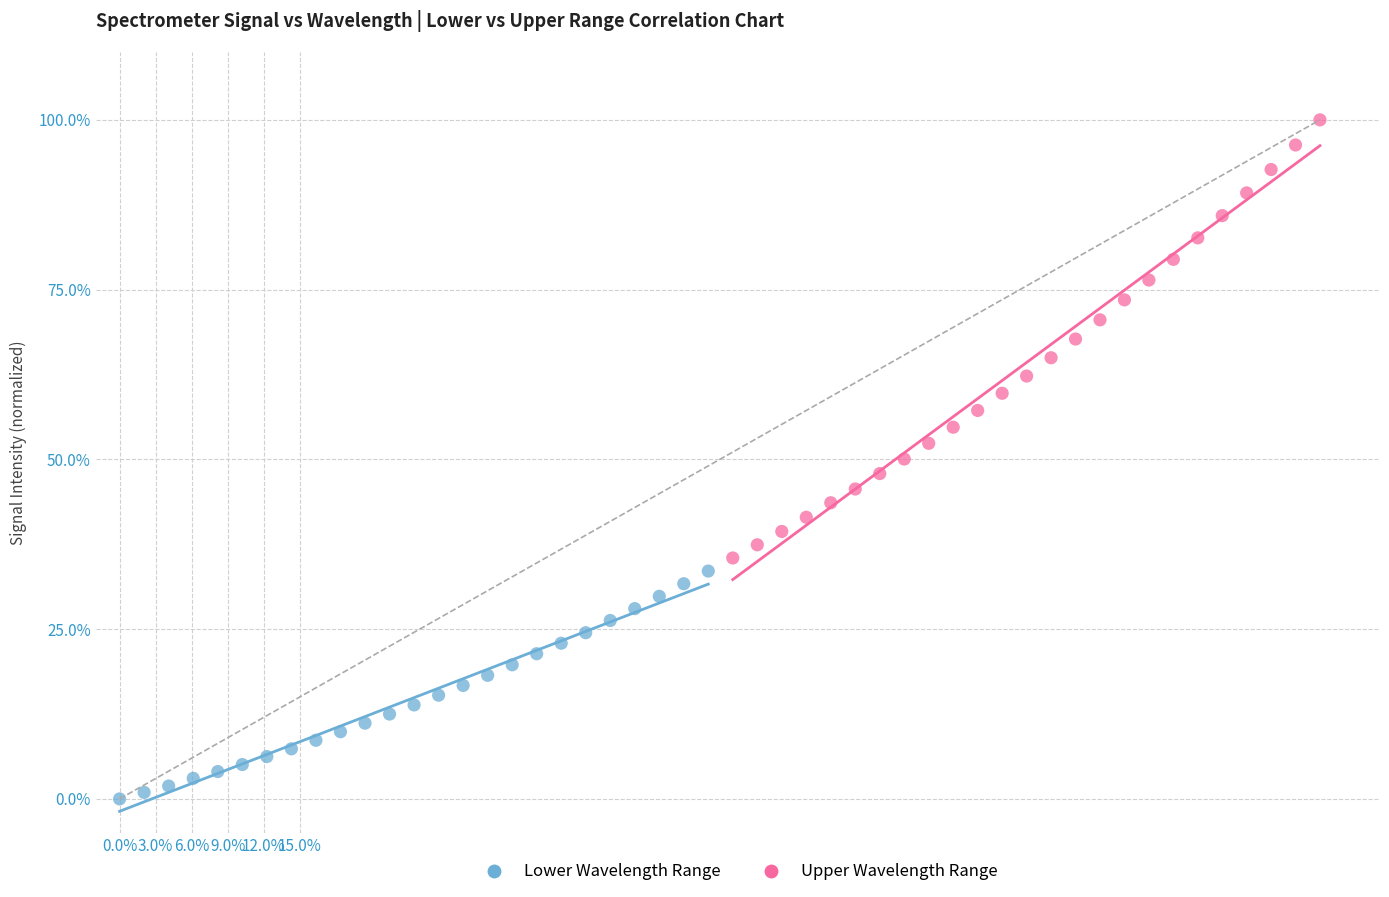

Which series reaches the maximum Y coordinate?

Upper Wavelength Range